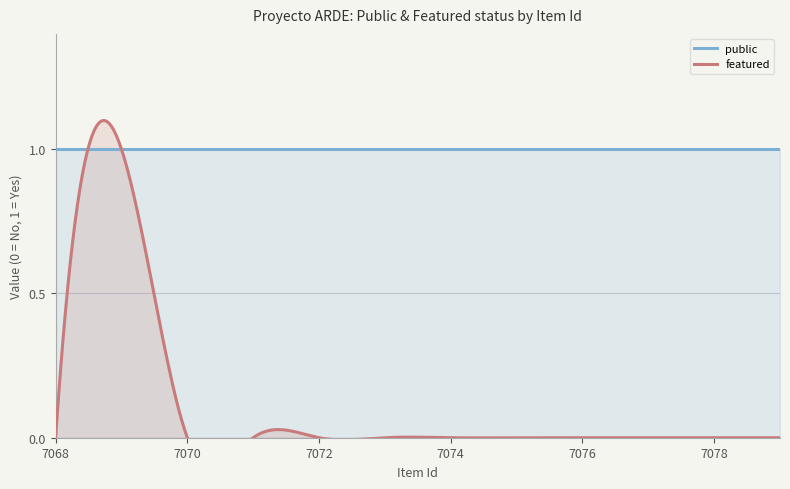

True or false: featured and public cross at least once.

False